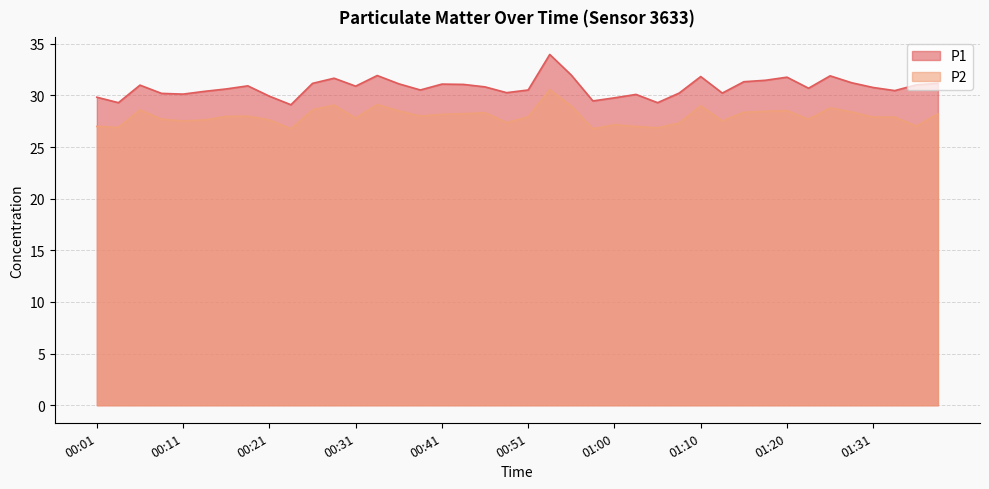

What is the total value across all series at 01:10?

60.8